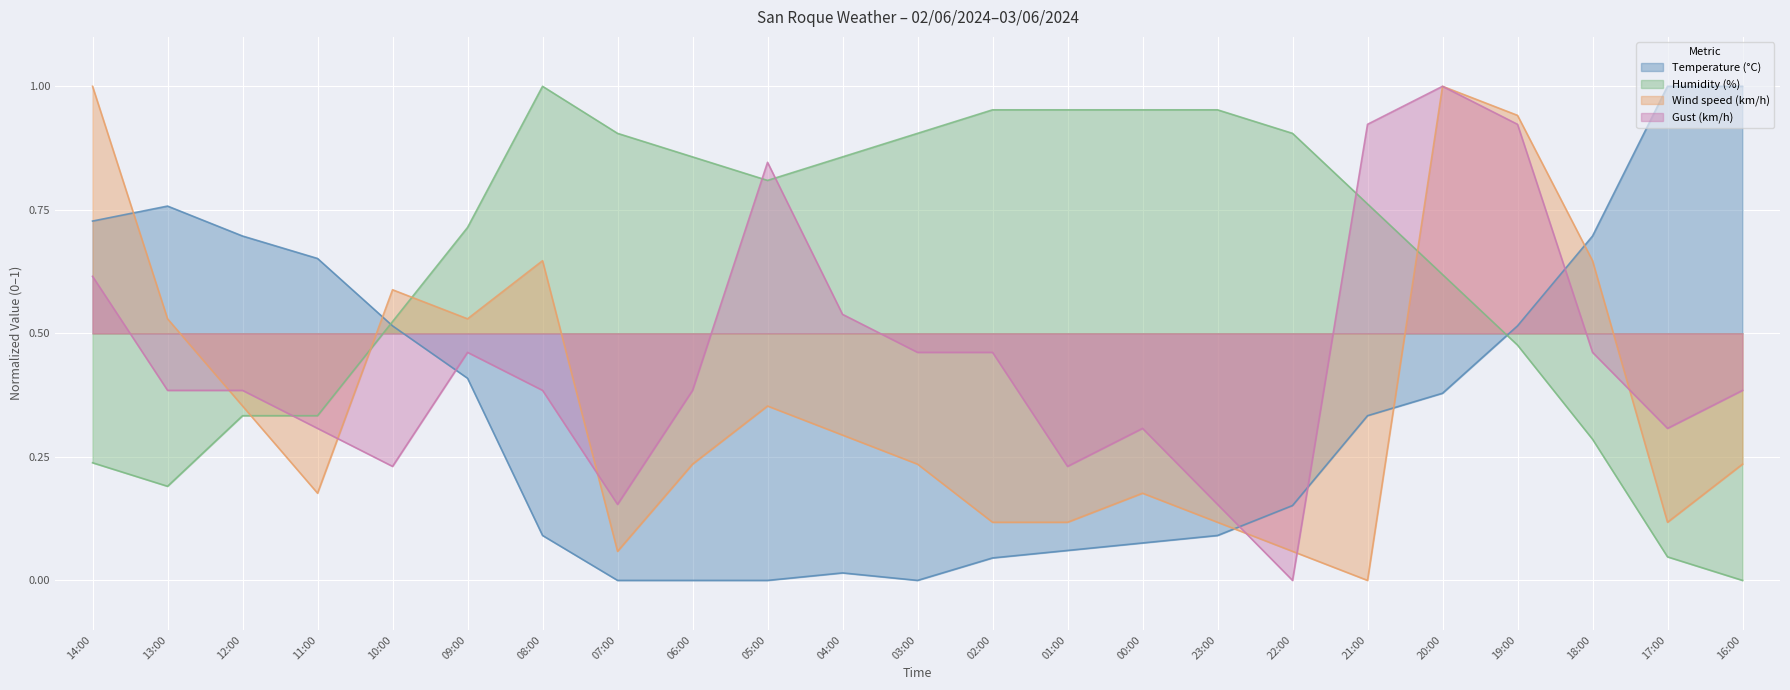

Reading right to left, list all the values displayed in this chart.

Temperature (°C): 16:00=1.0	17:00=1.0	18:00=0.7	19:00=0.5	20:00=0.4	21:00=0.3	22:00=0.2	23:00=0.1	00:00=0.1	01:00=0.1	02:00=0.0	03:00=0.0	04:00=0.0	05:00=0.0	06:00=0.0	07:00=0.0	08:00=0.1	09:00=0.4	10:00=0.5	11:00=0.7	12:00=0.7	13:00=0.8	14:00=0.7
Humidity (%): 16:00=0.0	17:00=0.0	18:00=0.3	19:00=0.5	20:00=0.6	21:00=0.8	22:00=0.9	23:00=1.0	00:00=1.0	01:00=1.0	02:00=1.0	03:00=0.9	04:00=0.9	05:00=0.8	06:00=0.9	07:00=0.9	08:00=1.0	09:00=0.7	10:00=0.5	11:00=0.3	12:00=0.3	13:00=0.2	14:00=0.2
Wind speed (km/h): 16:00=0.2	17:00=0.1	18:00=0.6	19:00=0.9	20:00=1.0	21:00=0.0	22:00=0.1	23:00=0.1	00:00=0.2	01:00=0.1	02:00=0.1	03:00=0.2	04:00=0.3	05:00=0.4	06:00=0.2	07:00=0.1	08:00=0.6	09:00=0.5	10:00=0.6	11:00=0.2	12:00=0.4	13:00=0.5	14:00=1.0
Gust (km/h): 16:00=0.4	17:00=0.3	18:00=0.5	19:00=0.9	20:00=1.0	21:00=0.9	22:00=0.0	23:00=0.2	00:00=0.3	01:00=0.2	02:00=0.5	03:00=0.5	04:00=0.5	05:00=0.8	06:00=0.4	07:00=0.2	08:00=0.4	09:00=0.5	10:00=0.2	11:00=0.3	12:00=0.4	13:00=0.4	14:00=0.6